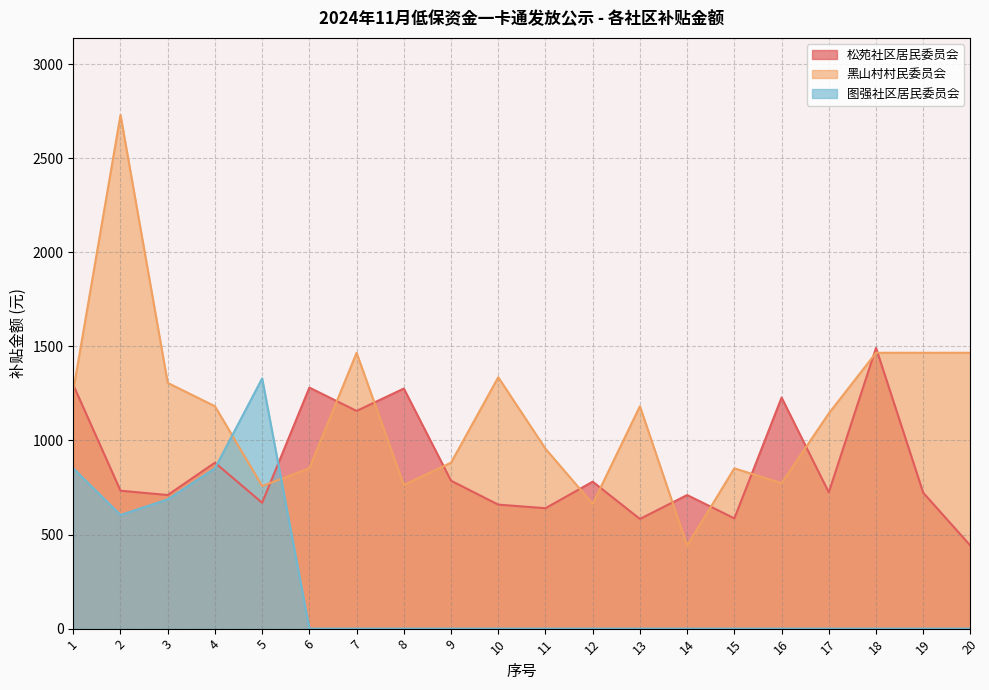

Where is the first local maximum for 图强社区居民委员会?

5